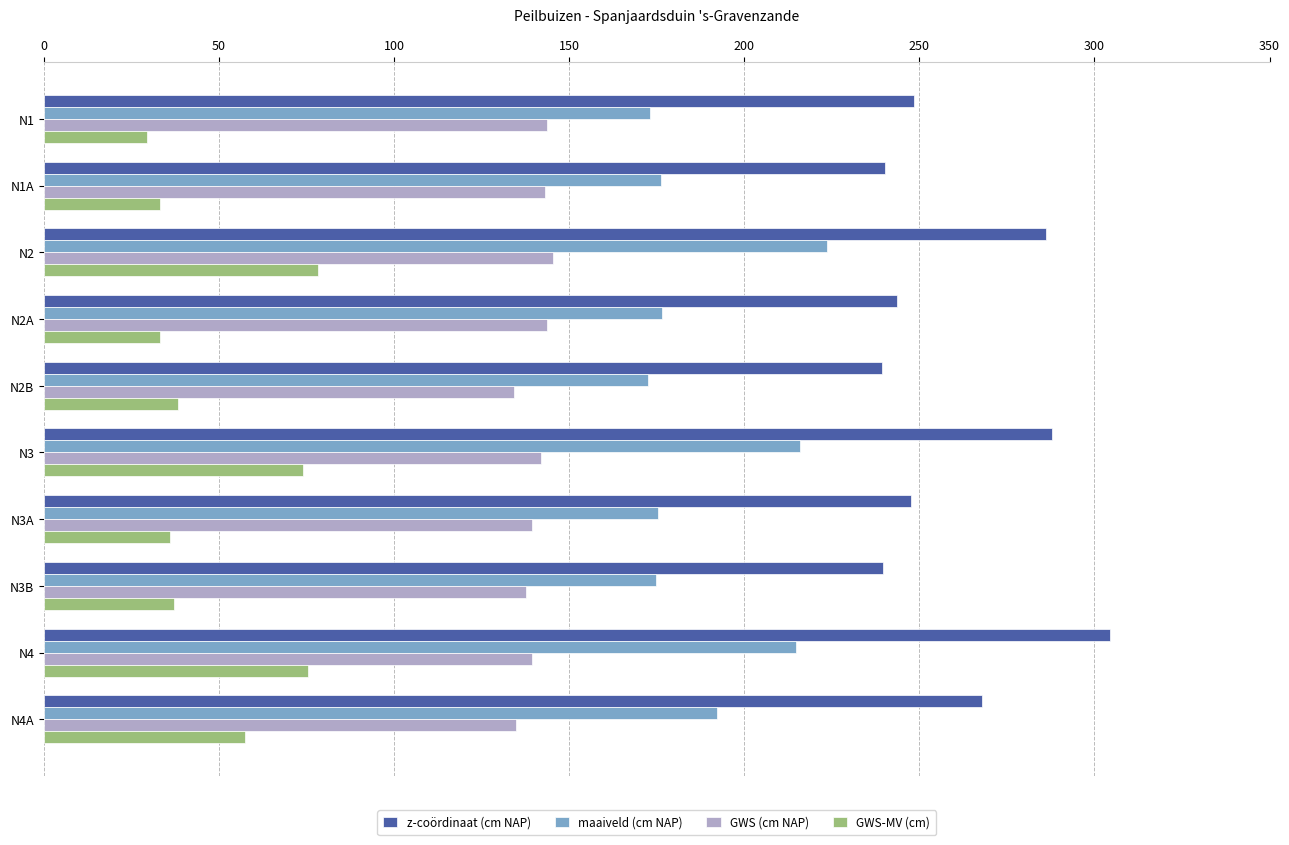

What is the average value of the GWS-MV (cm) series?

49.2